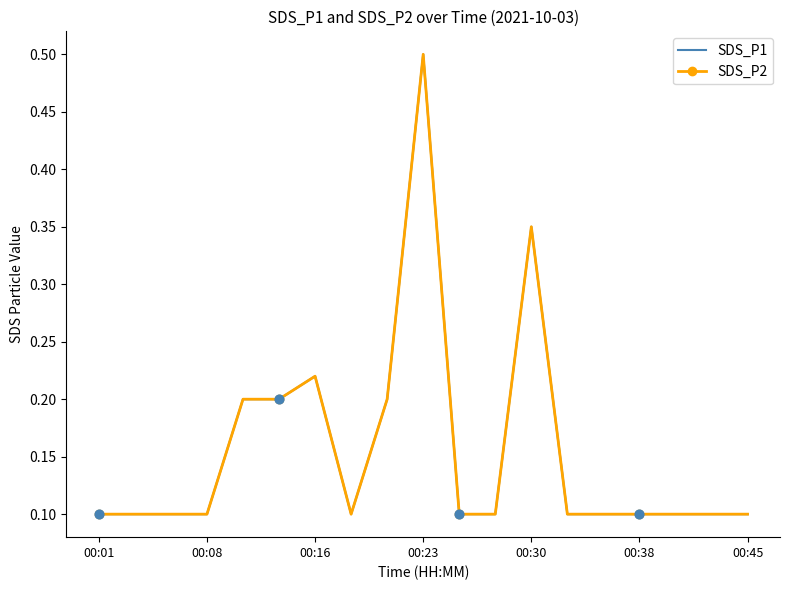

What are all the series names shown in the legend?

SDS_P1, SDS_P2